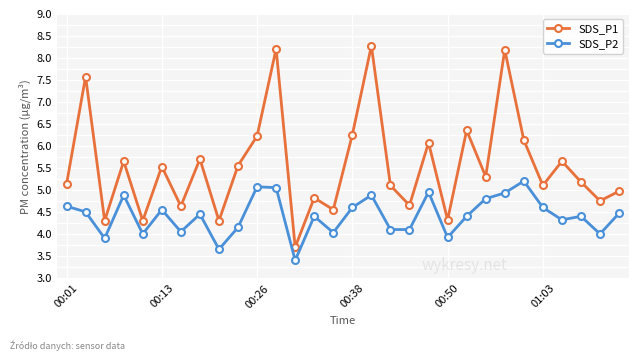

How many distinct data groups are displayed?

2